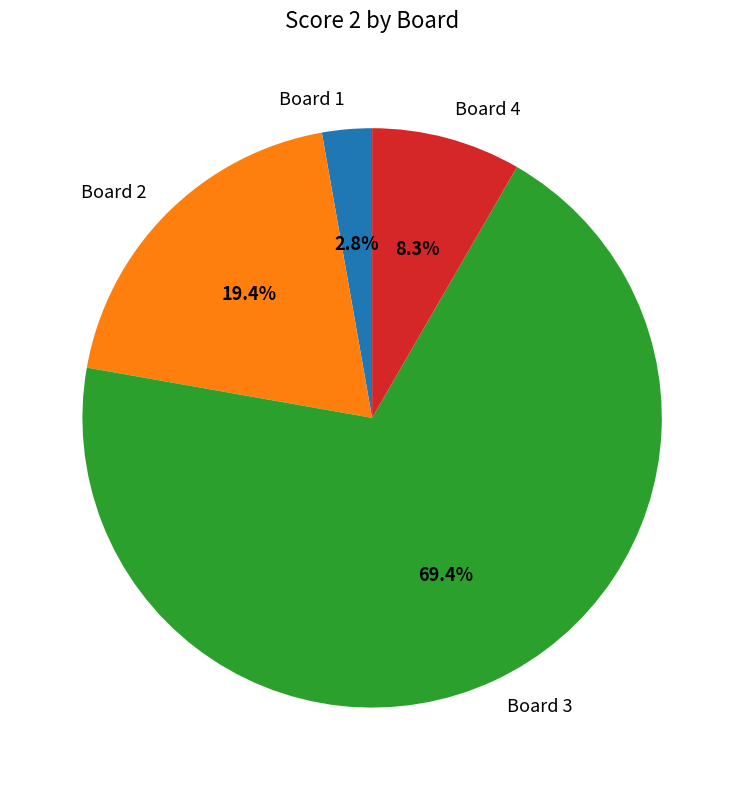

Which category has the biggest portion of the pie?

Board 3